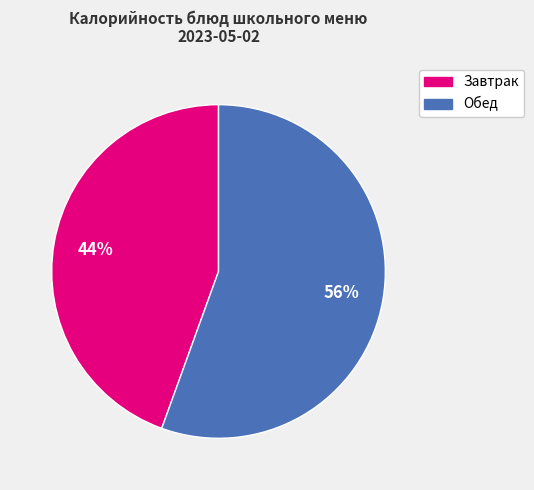

To the nearest percent, what is the average slice percentage?

50%